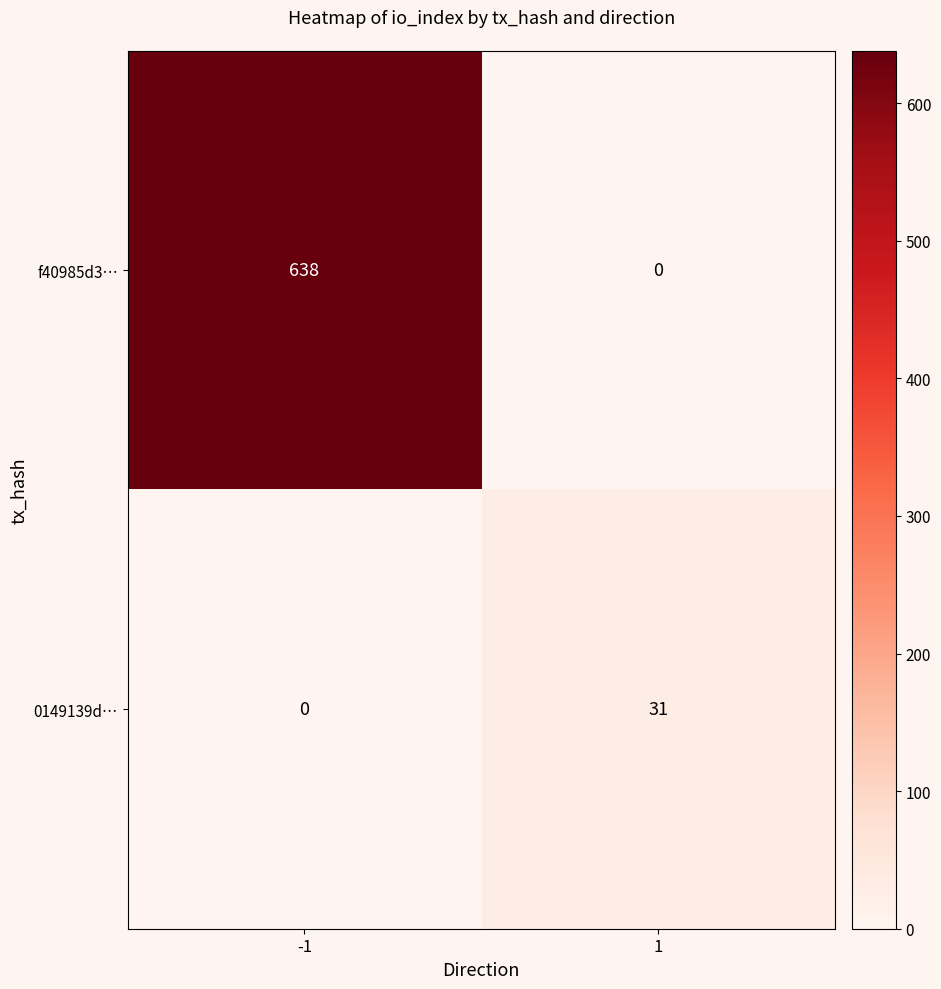

Reading left to right, transcribe all the data shown in this chart.

f40985d3…: 638	0
0149139d…: 0	31